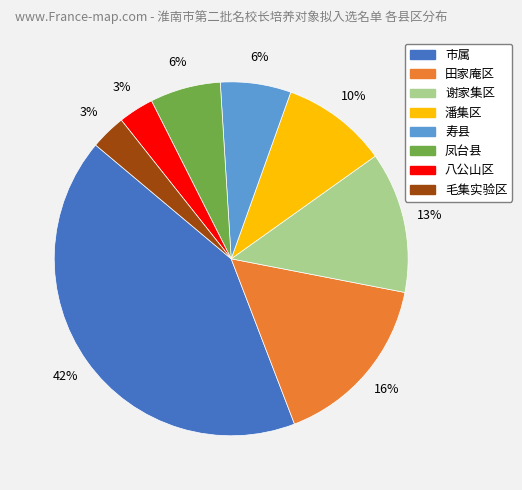

To the nearest percent, what is the difference between the largest and smallest slice percentages?

39%